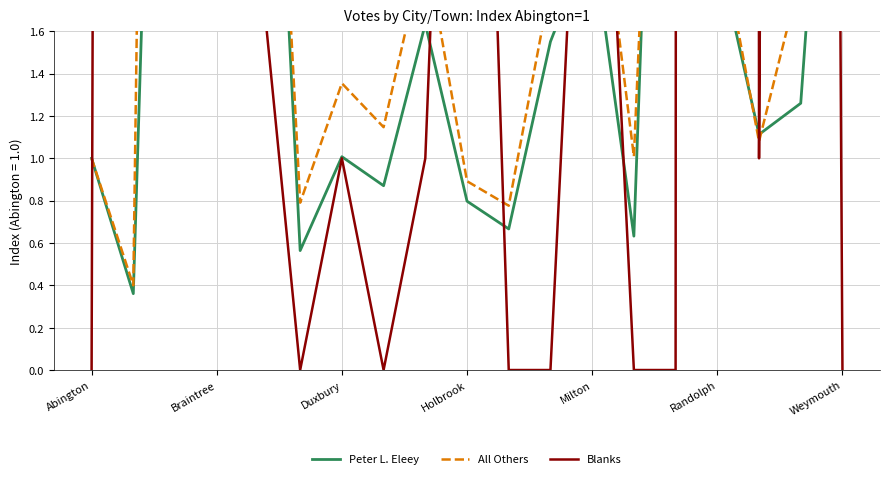

Read the All Others value at 10.

0.8